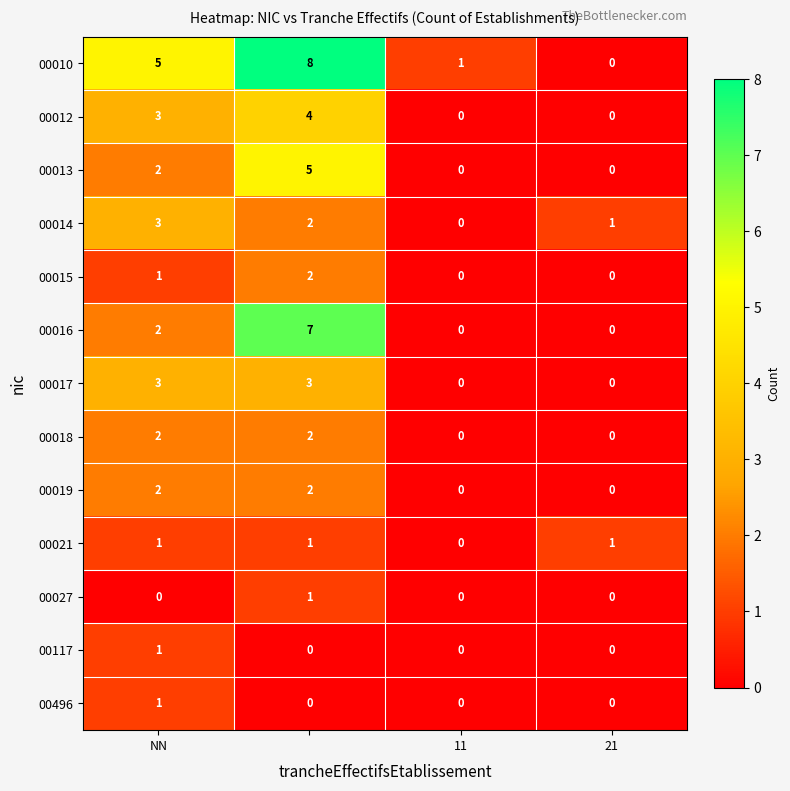

Which series has the largest range (max minus min)?

00010